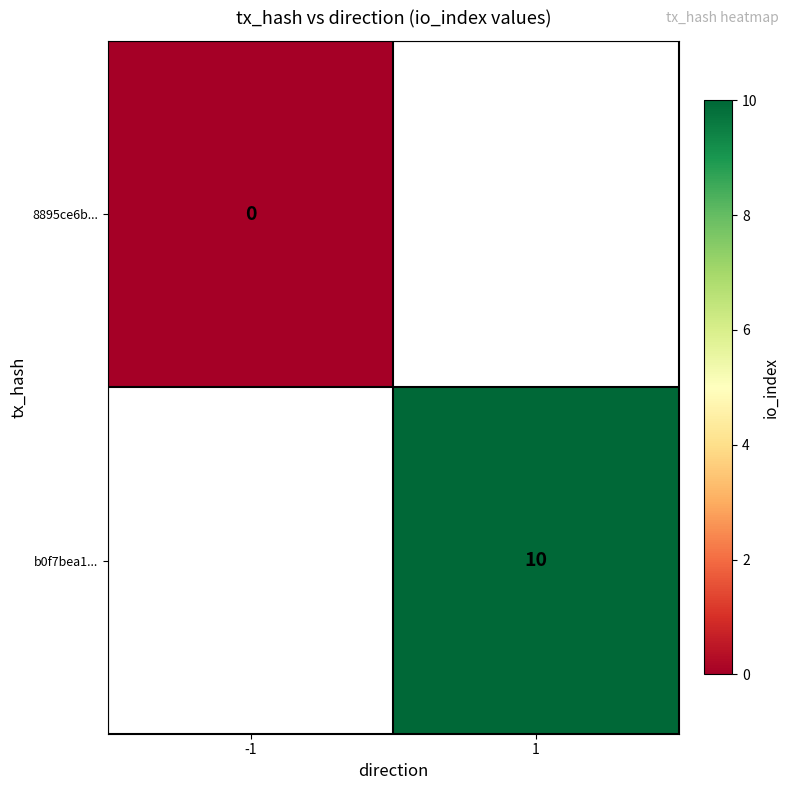

Which category has the lowest value across all series?

-1